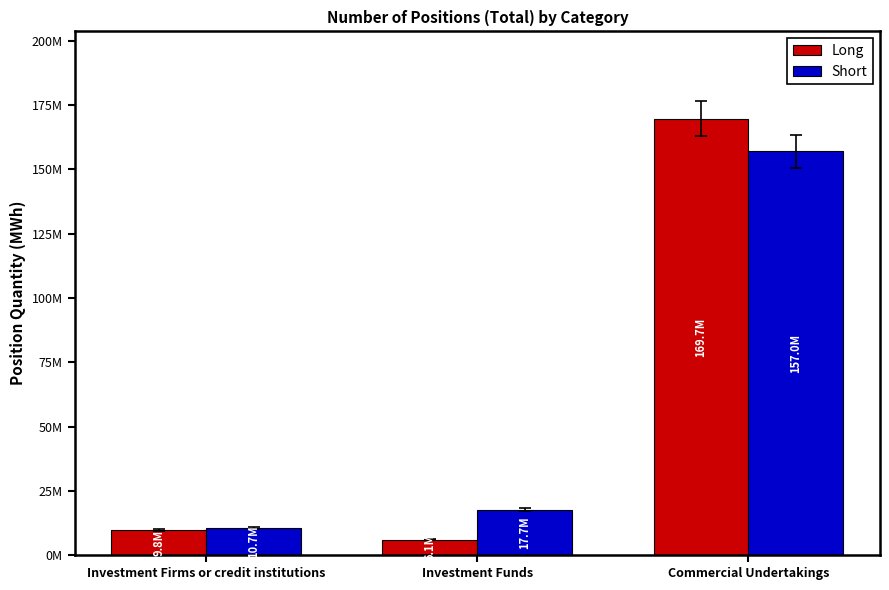

What is the value of the Short bar at the 1st from the left?

10708874.6